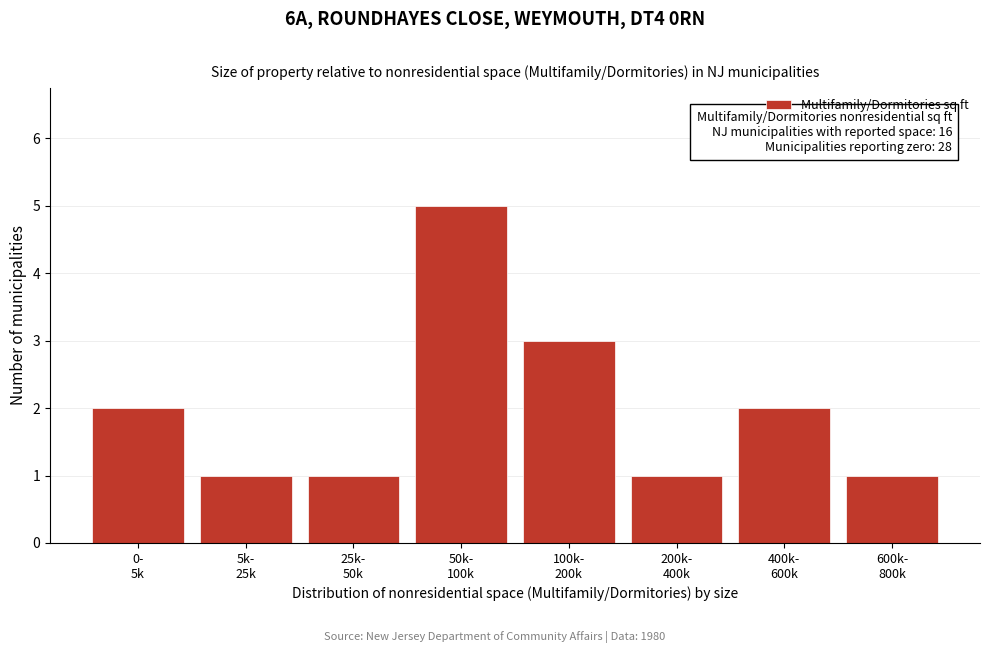

Reading left to right, transcribe all the data shown in this chart.

2	1	1	5	3	1	2	1